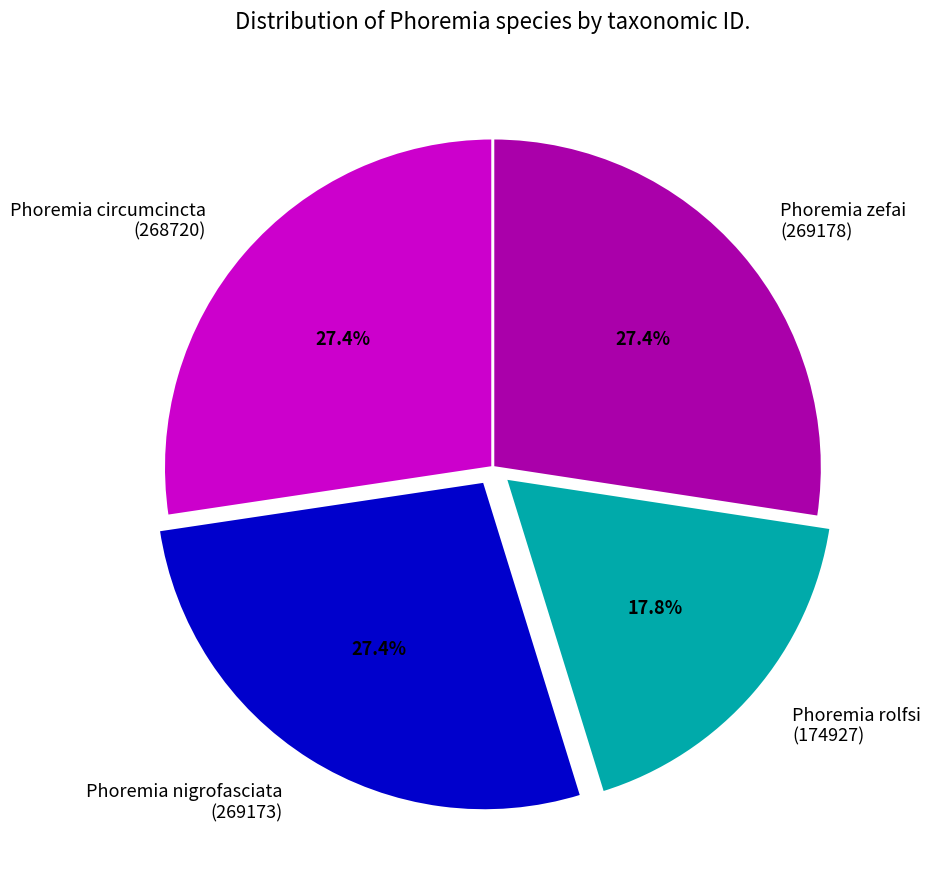

Is there any slice that represents more than half of the pie?

No